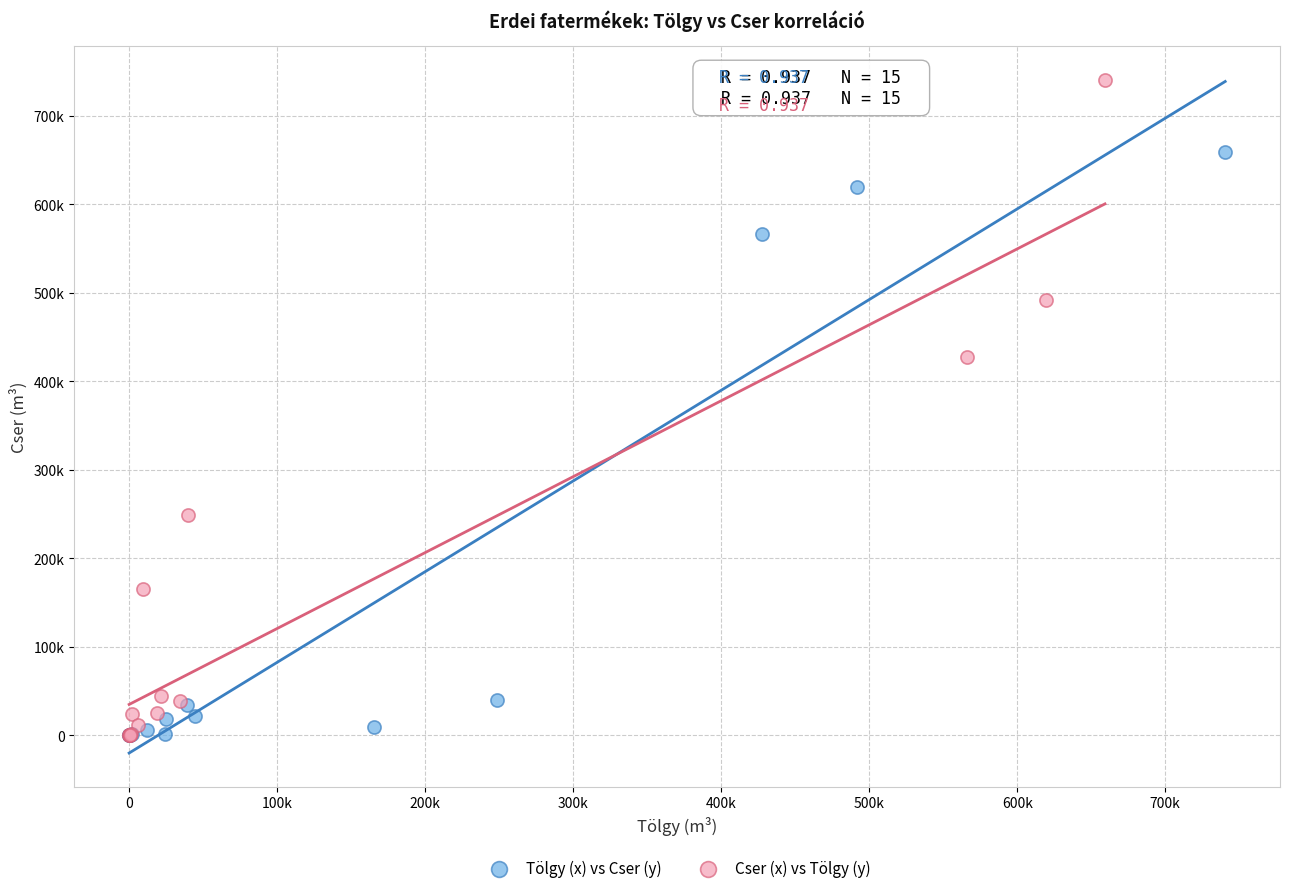

What are all the series names shown in the legend?

Tölgy (x) vs Cser (y), Cser (x) vs Tölgy (y)